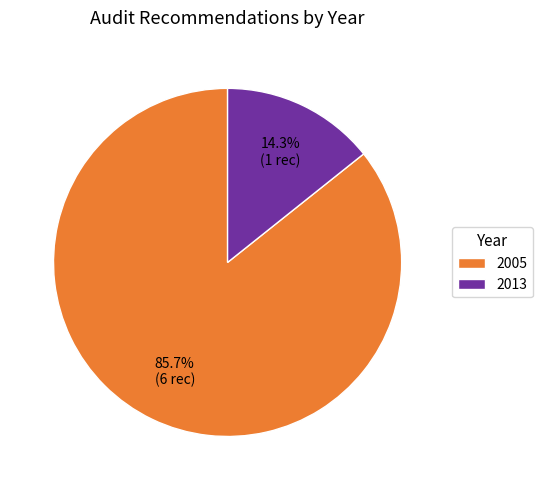

What portion of the pie excludes 2013?

85.7%